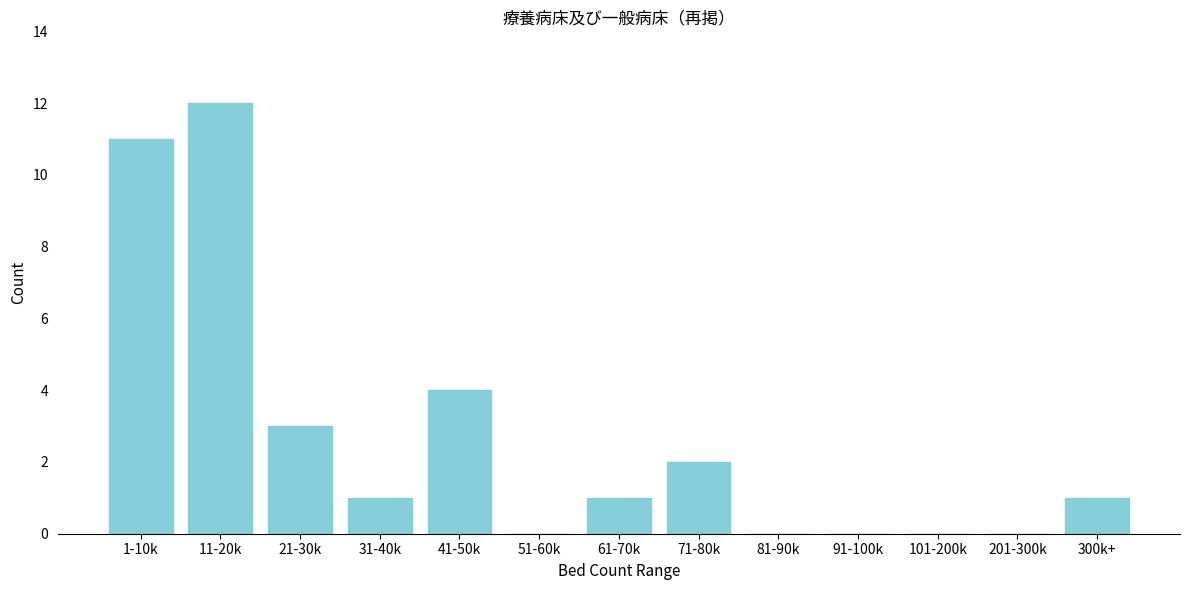

Reading left to right, transcribe all the data shown in this chart.

1-10k=11	11-20k=12	21-30k=3	31-40k=1	41-50k=4	51-60k=0	61-70k=1	71-80k=2	81-90k=0	91-100k=0	101-200k=0	201-300k=0	300k+=1